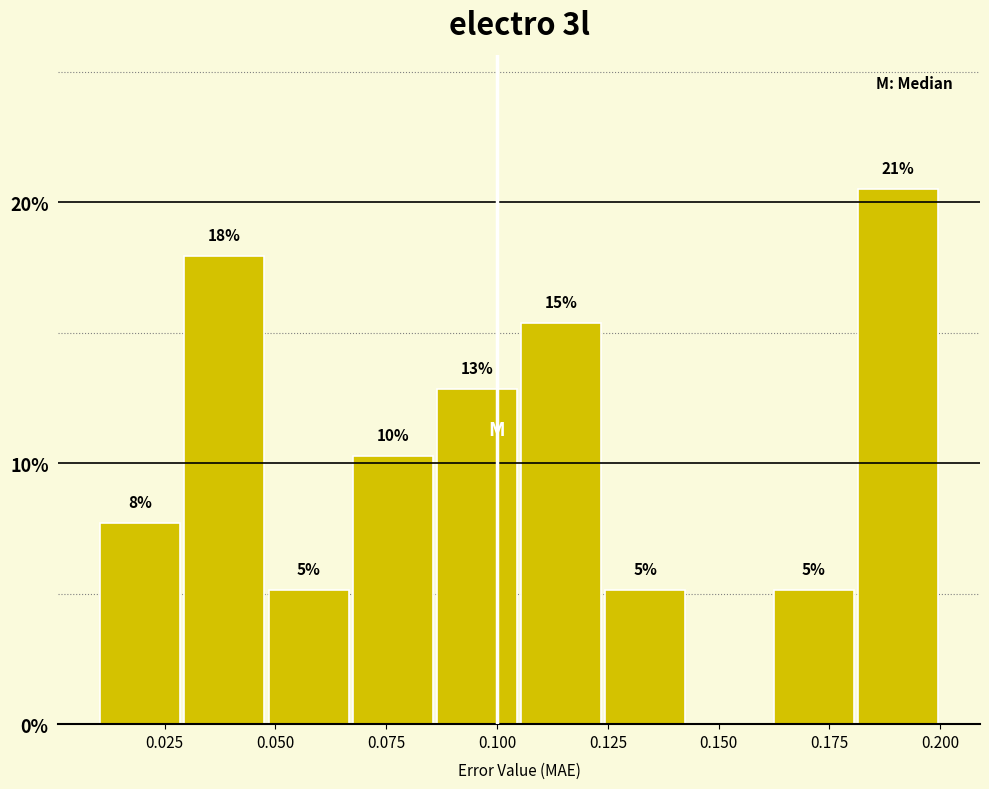

Around what value on the x-axis is the tallest bar? Give the approximate position of its centre, as read against the axis.

0.190